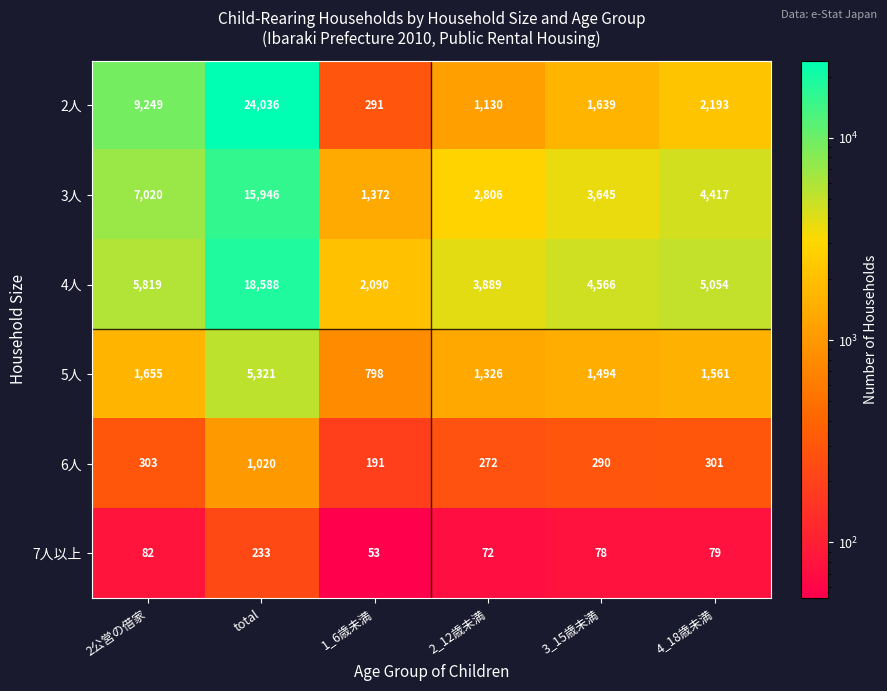

Which series has the widest spread of values?

2人